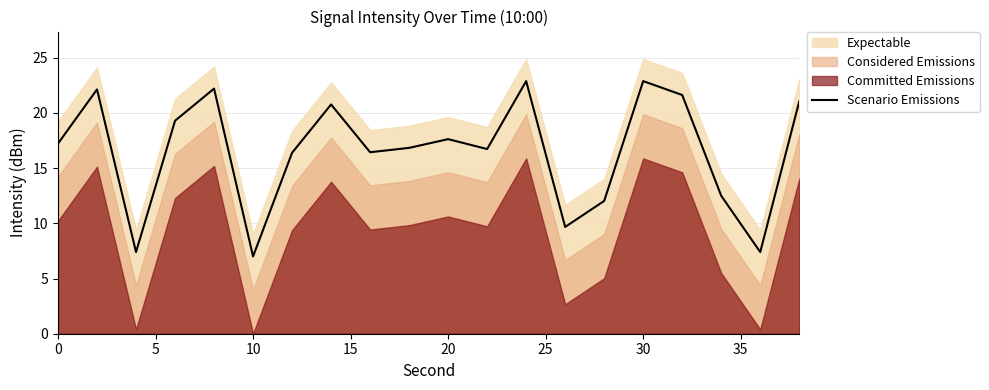

Is it true that Scenario Emissions equals 15.5 at 30?

False